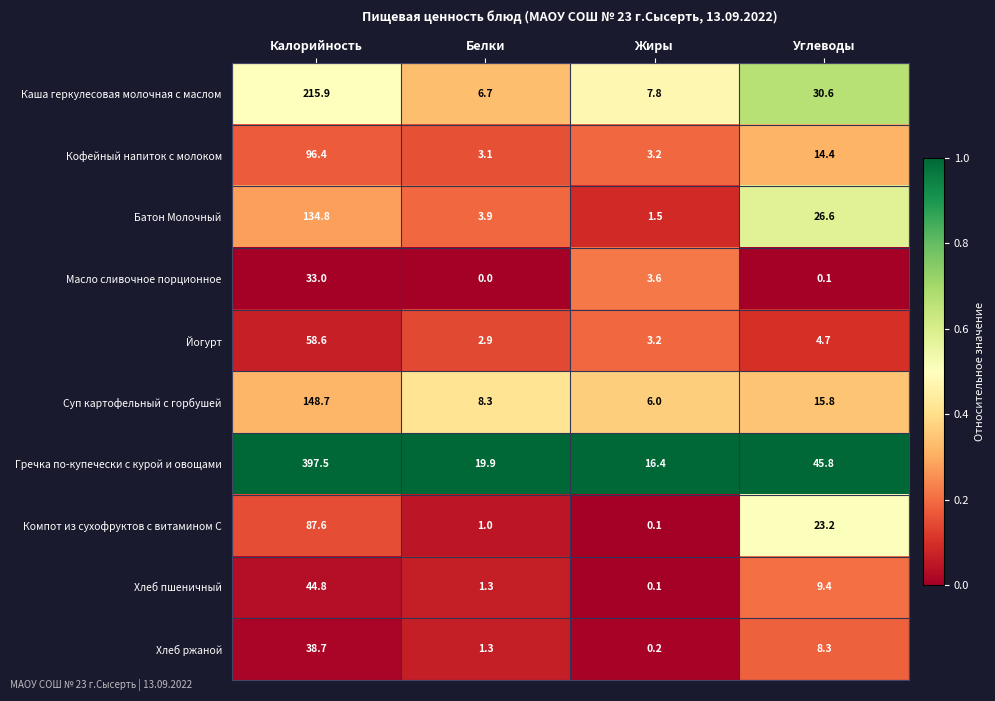

Rank the series by their maximum value, from lowest to highest.

Масло сливочное порционное, Хлеб ржаной, Хлеб пшеничный, Йогурт, Компот из сухофруктов с витамином С, Кофейный напиток с молоком, Батон Молочный, Суп картофельный с горбушей, Каша геркулесовая молочная с маслом, Гречка по-купечески с курой и овощами